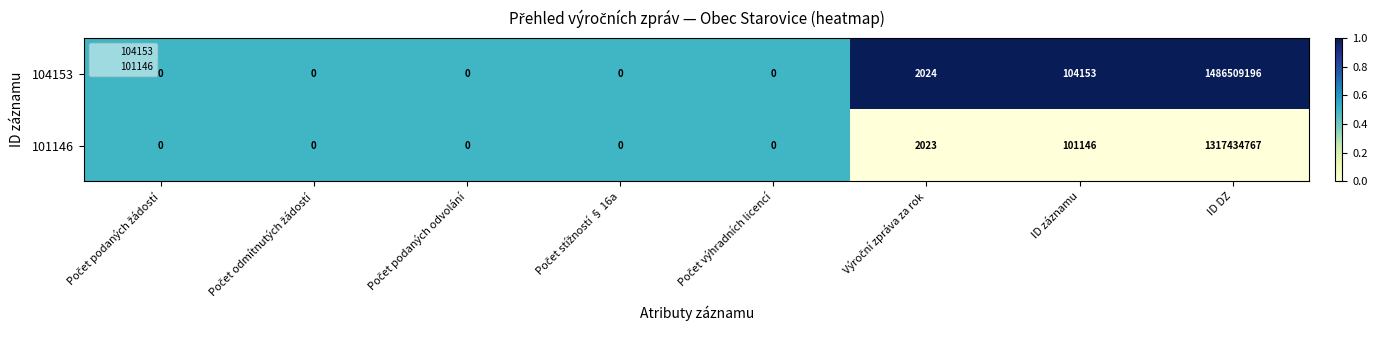

Which series has the largest total across all categories?

104153